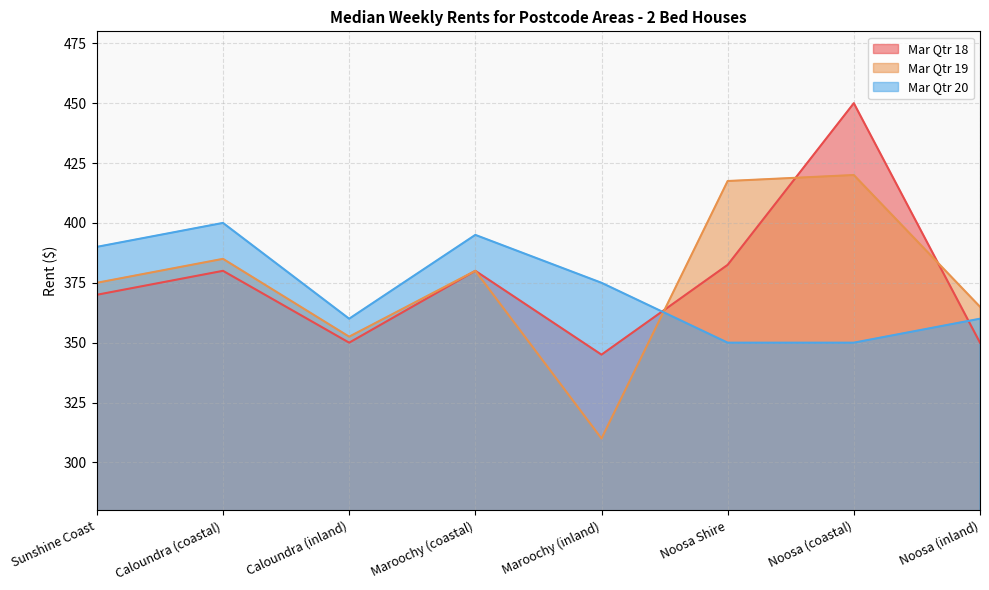

What are all the series names shown in the legend?

Mar Qtr 18, Mar Qtr 19, Mar Qtr 20